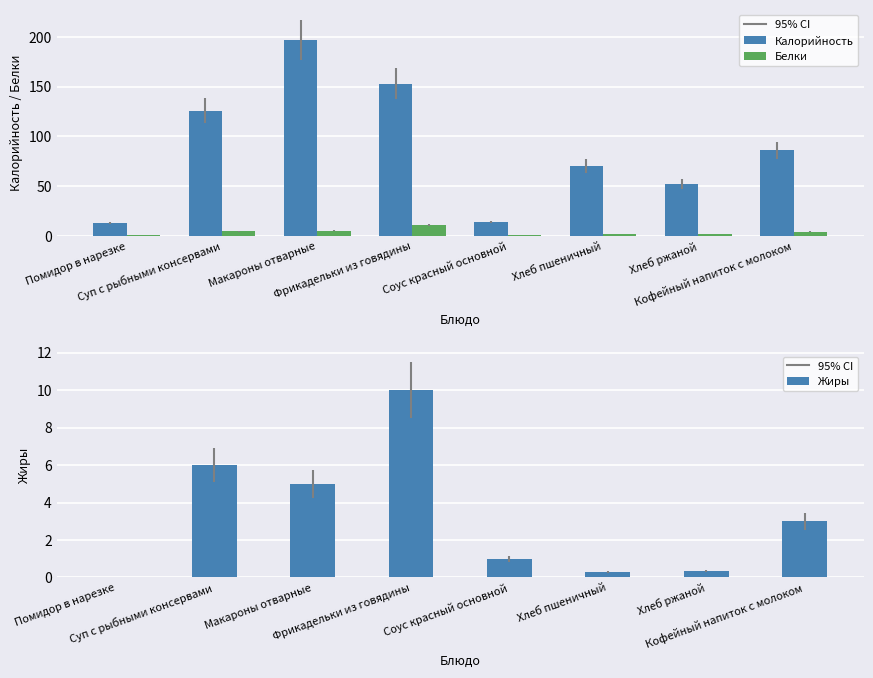

Are the bars horizontal?

No